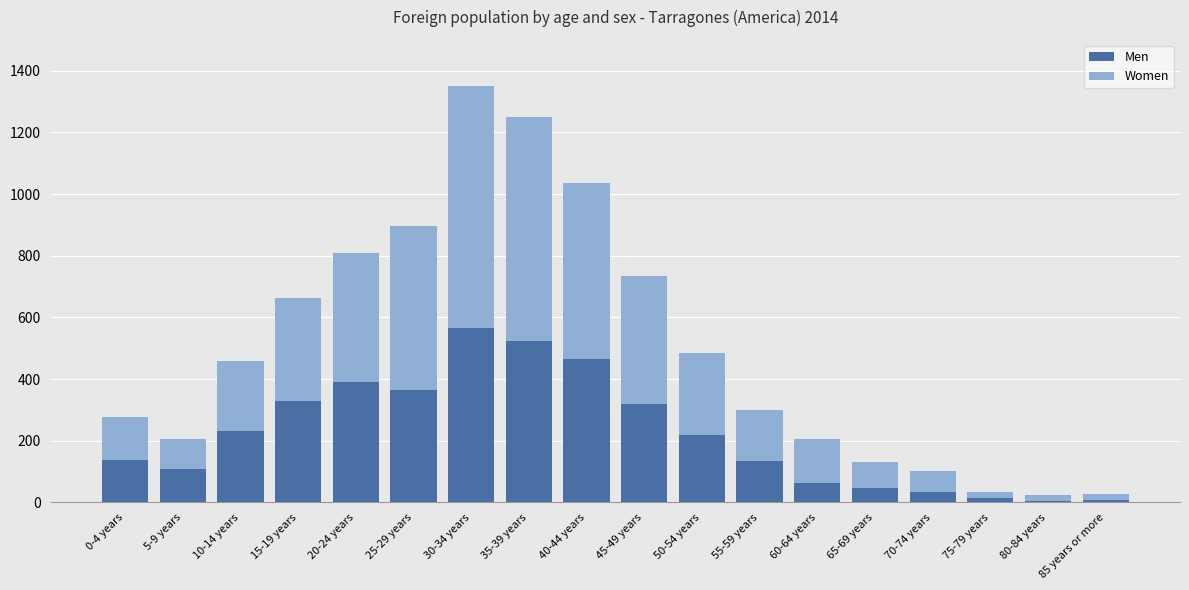

The Men series shows 301 at 50-54 years. True or false?

False